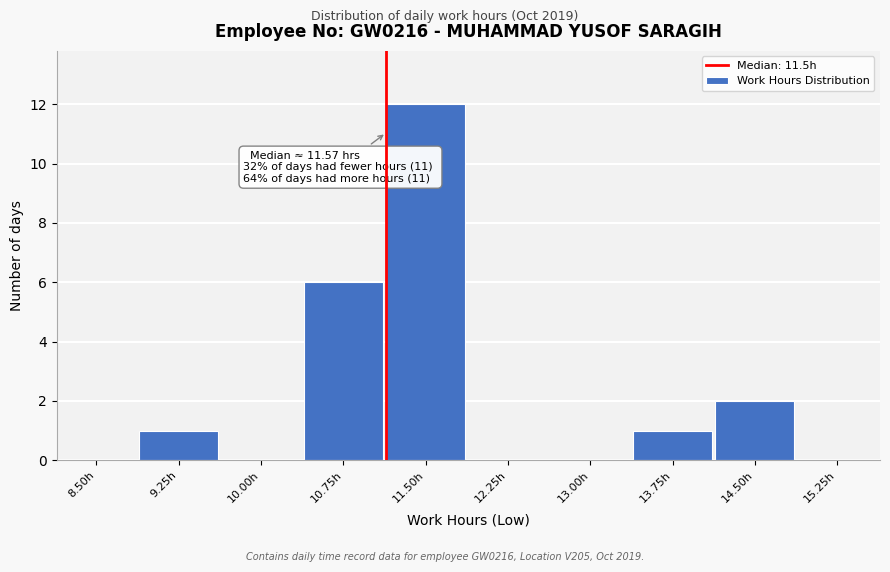

Reading left to right, list all the values displayed in this chart.

8.50h=0	9.25h=1	10.00h=0	10.75h=6	11.50h=12	12.25h=0	13.00h=0	13.75h=1	14.50h=2	15.25h=0